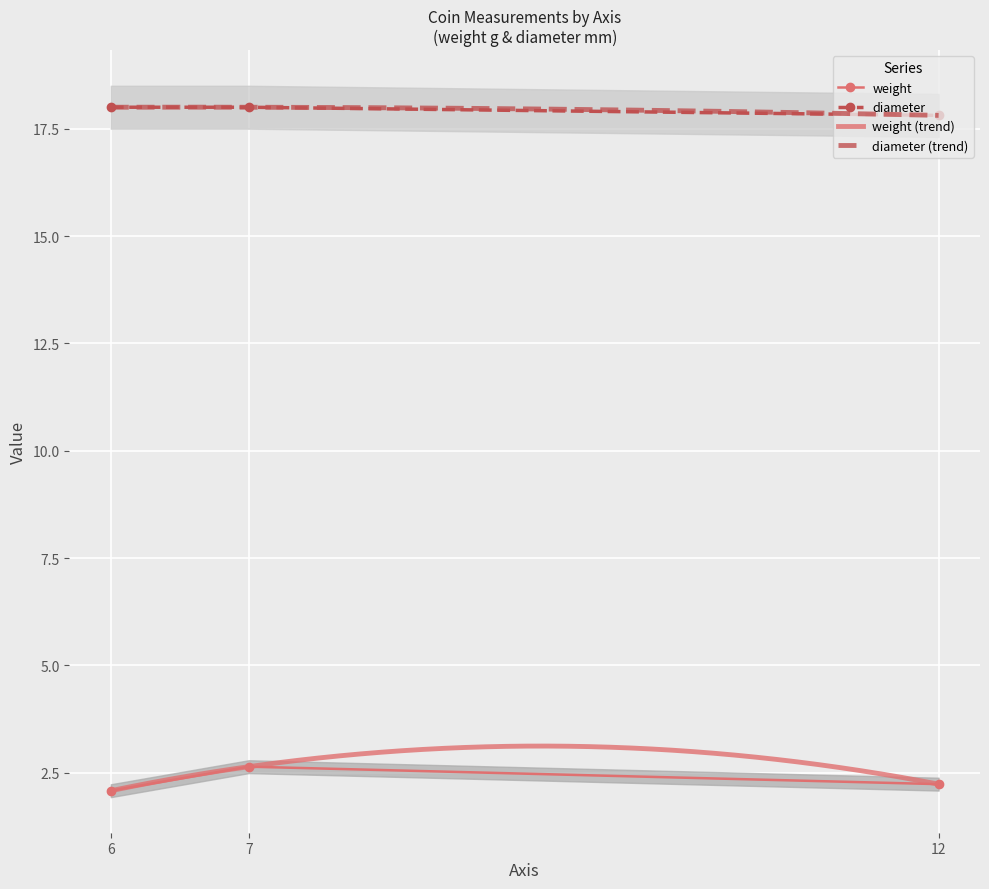

What is the difference between the second highest and minimum values in the diameter series?

0.2